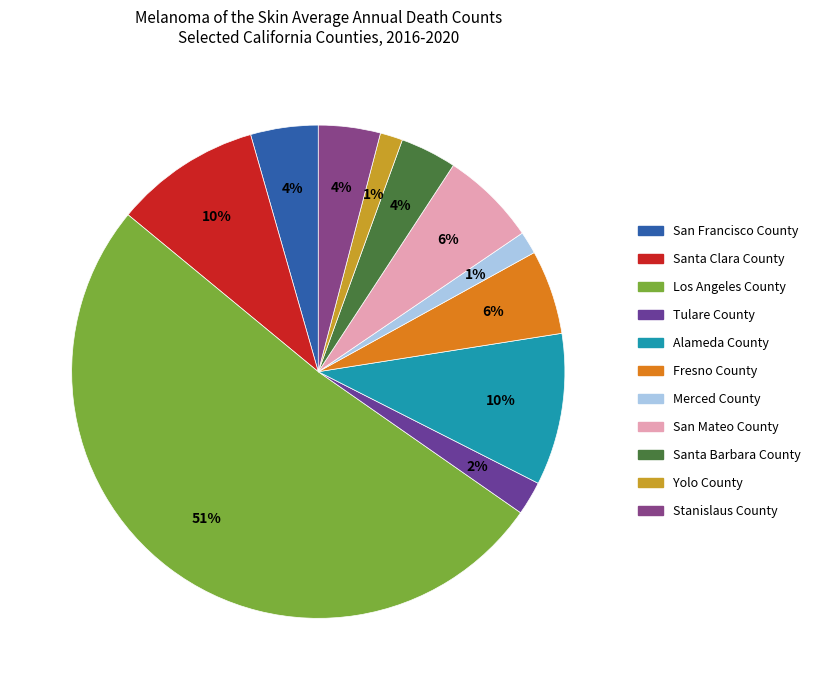

True or false: Stanislaus County accounts for 4% of the total.

True